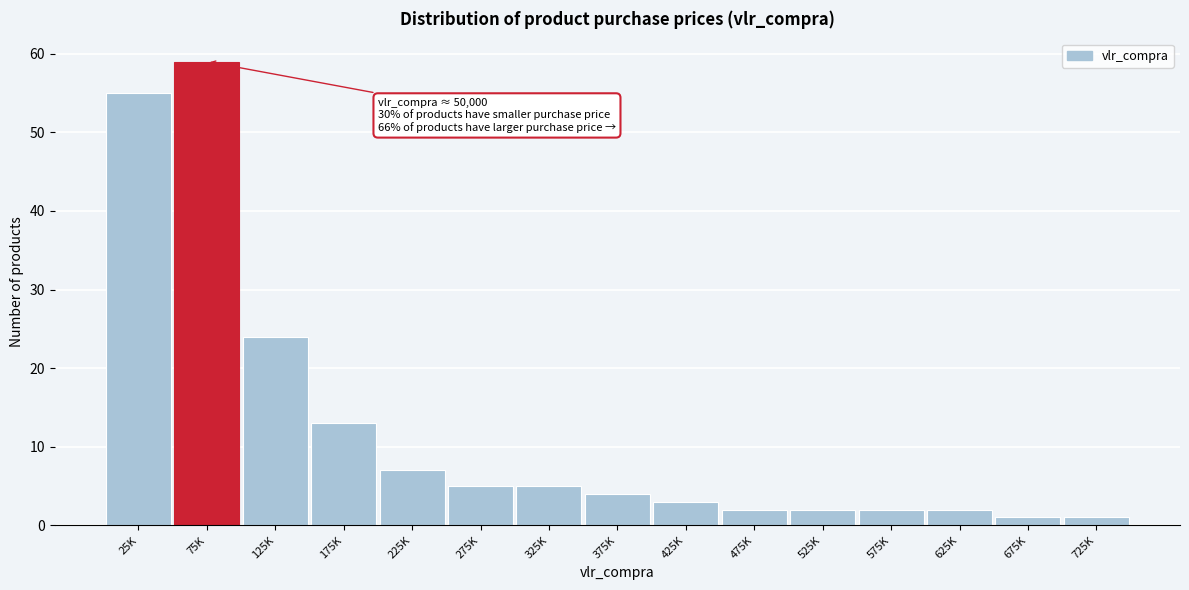

Reading left to right, list all the values displayed in this chart.

55	59	24	13	7	5	5	4	3	2	2	2	2	1	1